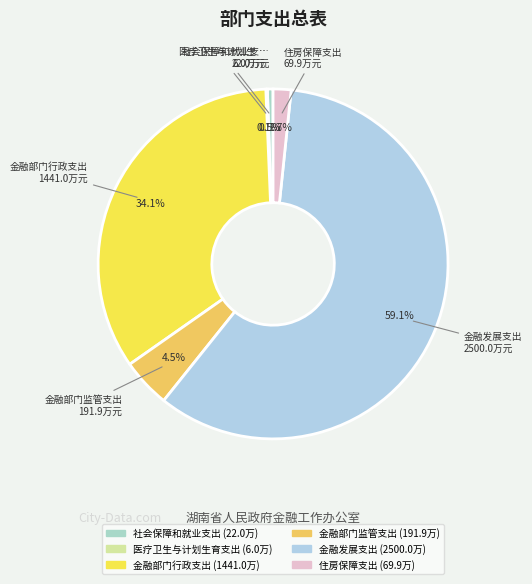

What is the ratio of the value at 金融发展支出 to the value at 住房保障支出?

35.8